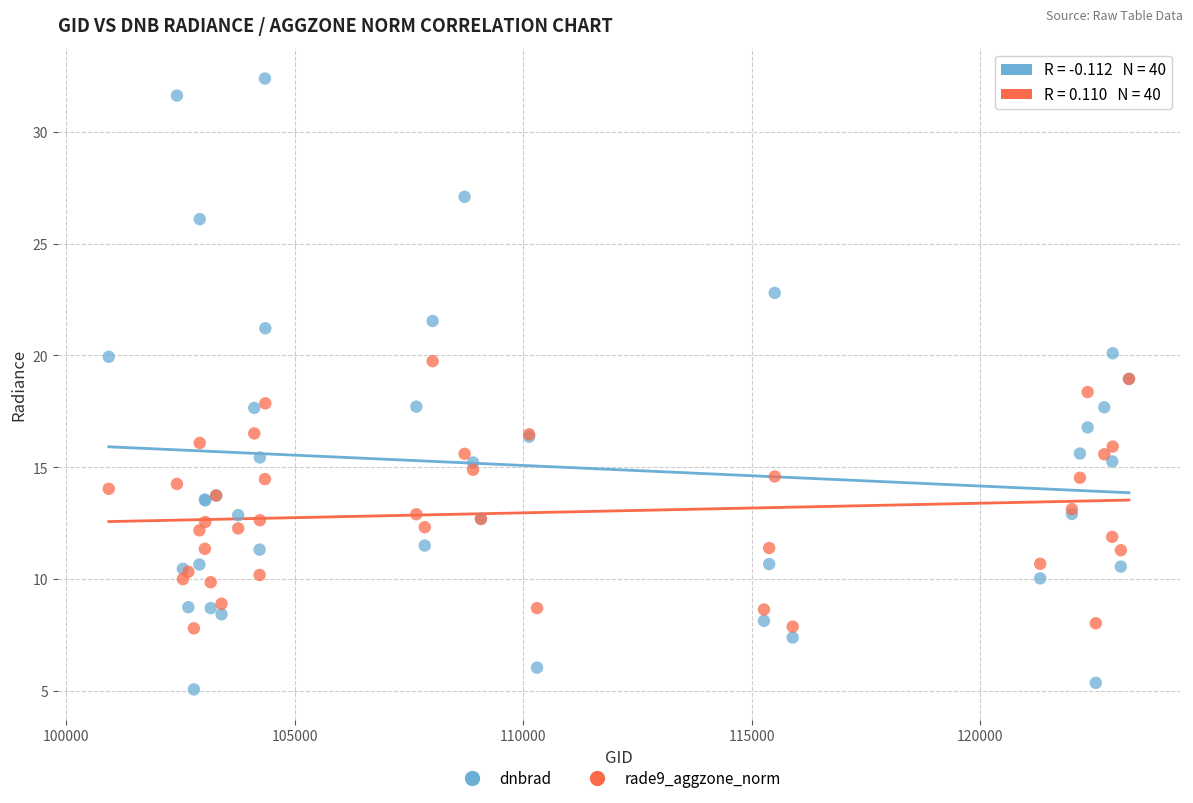

Which series has the largest Y range (max minus min)?

dnbrad